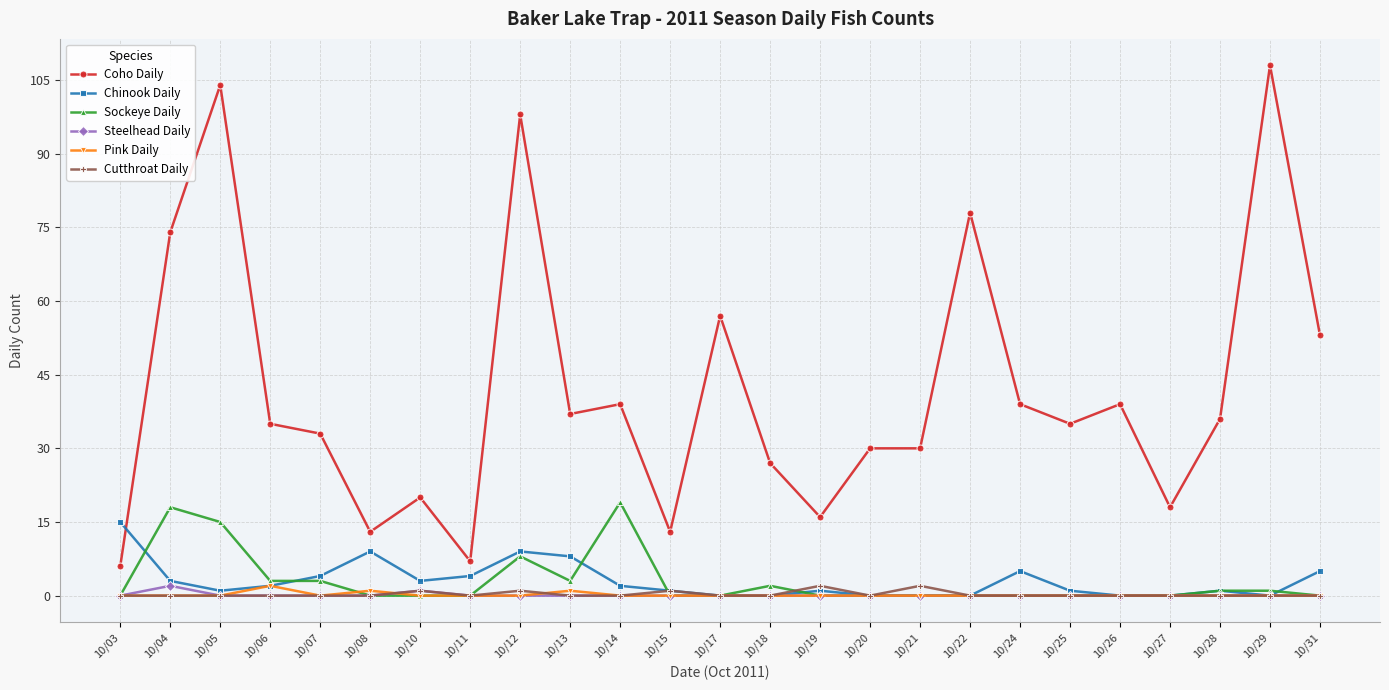

Is this an area chart (filled region under the line)?

No